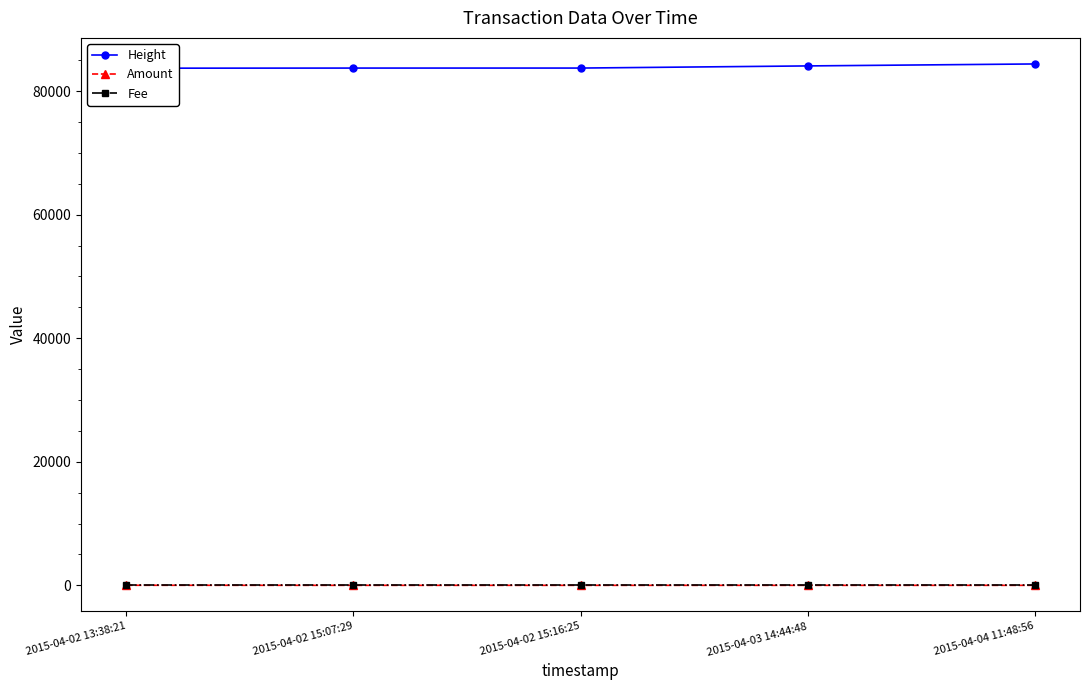

What is the sum of all Fee values?

5